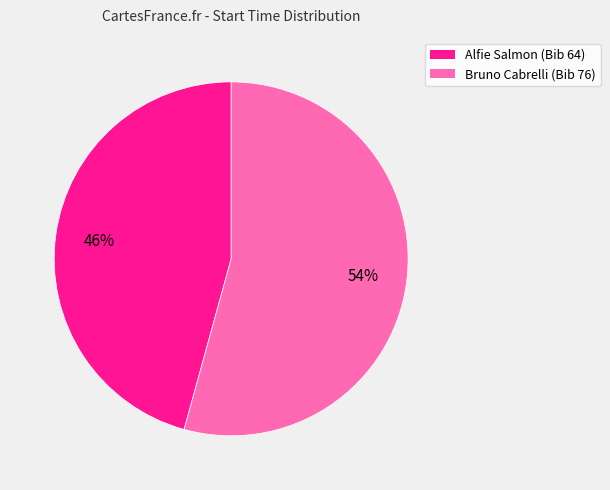

How many slices are in this pie chart?

2